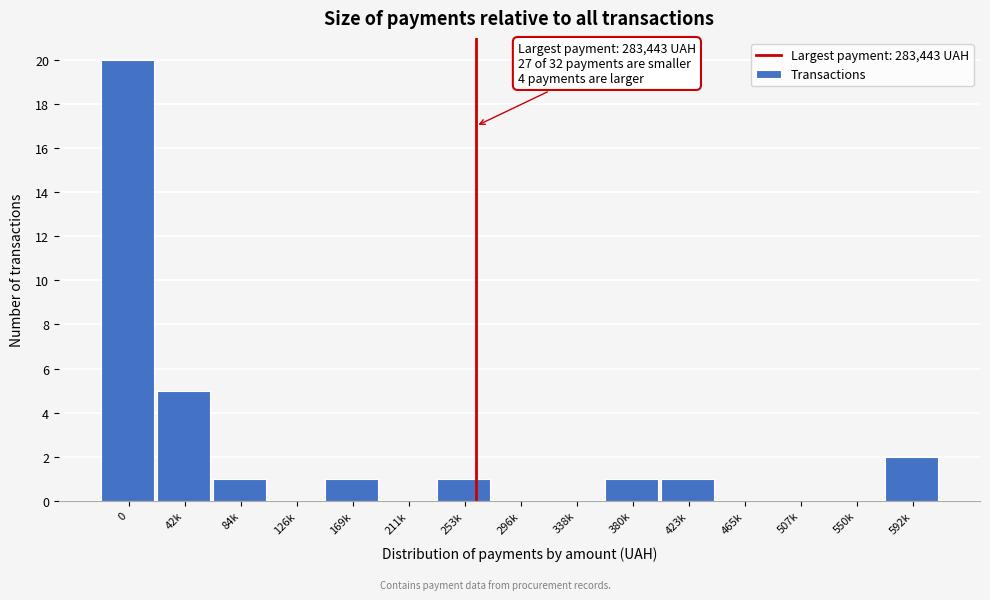

Reading left to right, extract all data points from this chart.

0=20	42k=5	84k=1	126k=0	169k=1	211k=0	253k=1	296k=0	338k=0	380k=1	423k=1	465k=0	507k=0	550k=0	592k=2